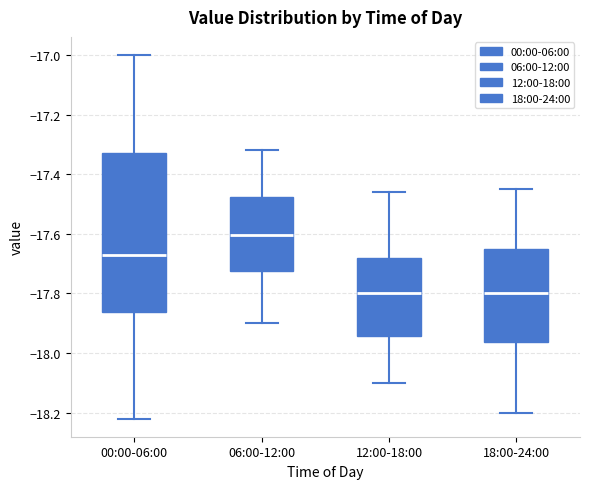

Which box is the tallest, from its lower edge to its upper edge?

00:00-06:00